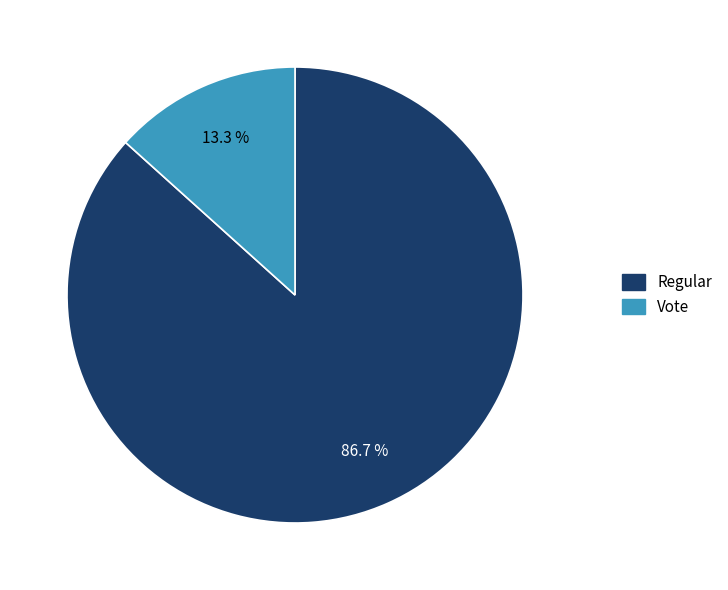

Between Vote and Regular, which is larger?

Regular